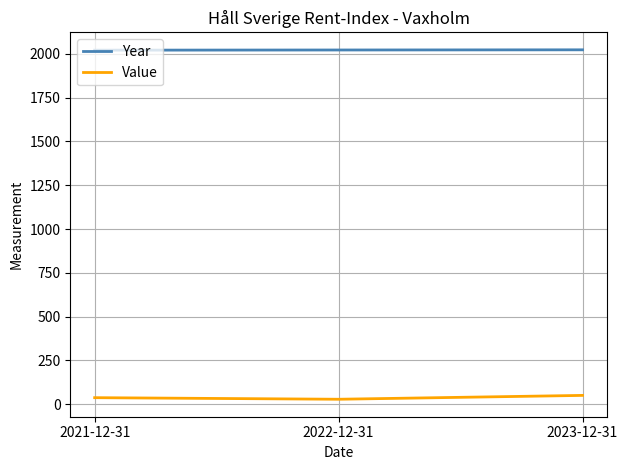

What is the greatest value displayed?

2023